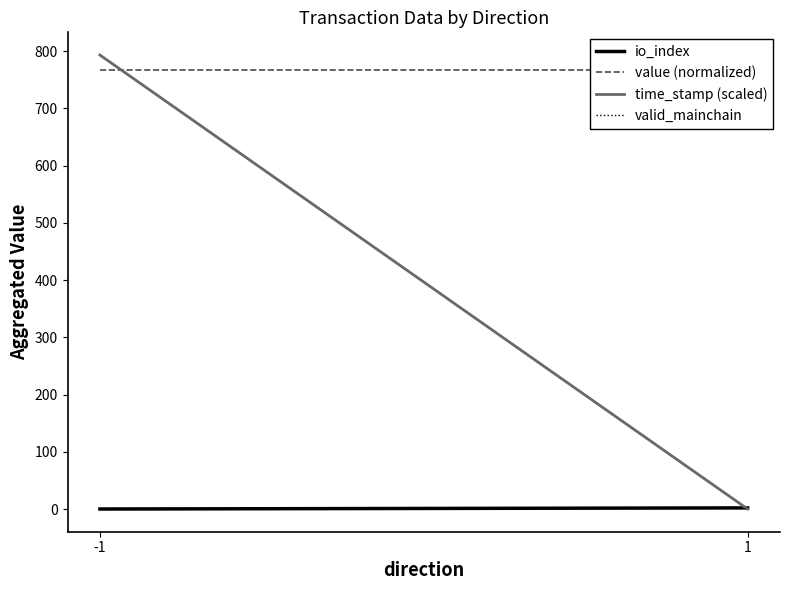

The value of valid_mainchain at 1 is 1.0. True or false?

True